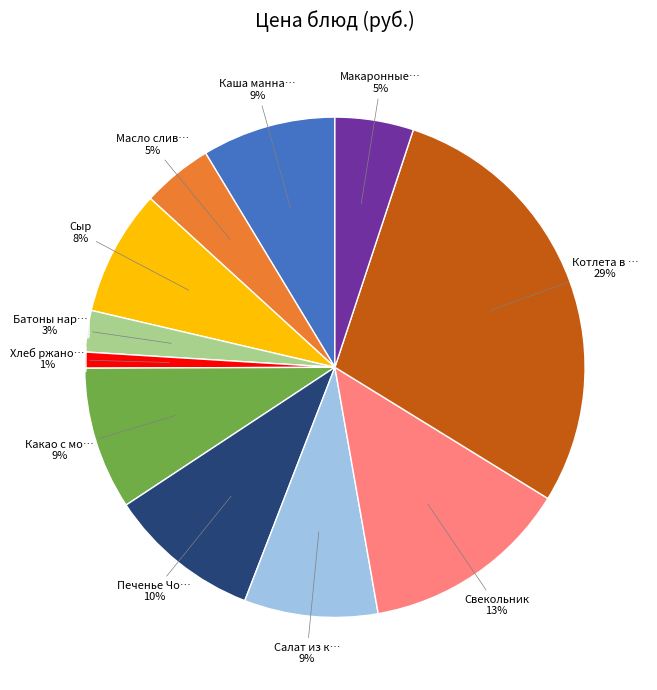

Is the sum of Свекольник and Макаронные… greater than half?

No